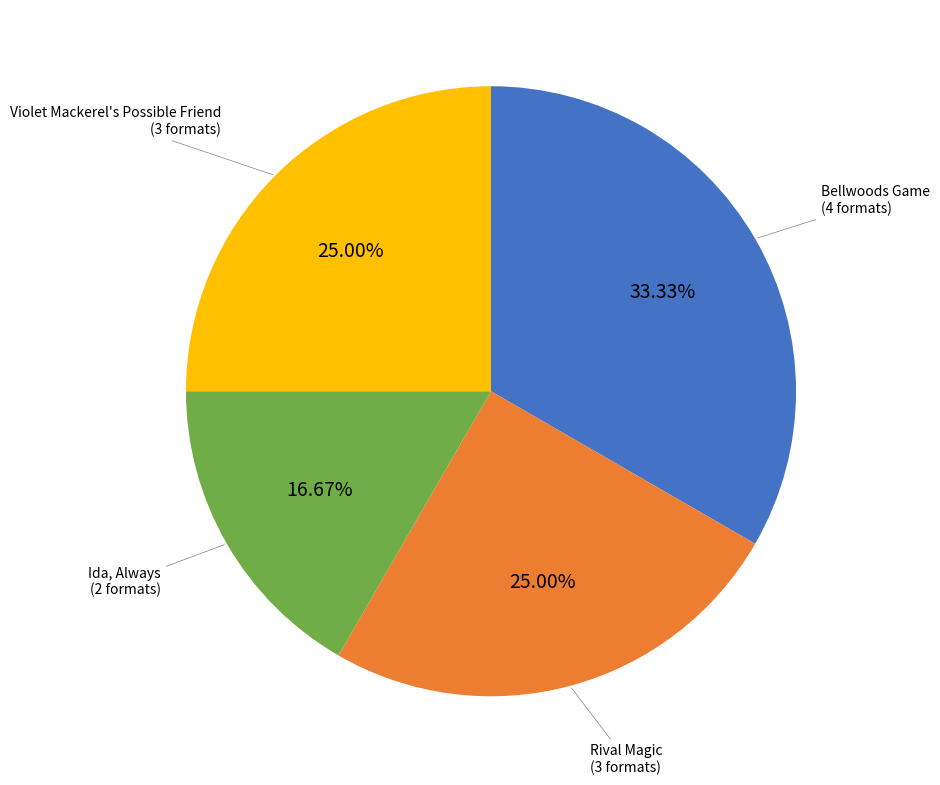

How many segments does this pie chart have?

4